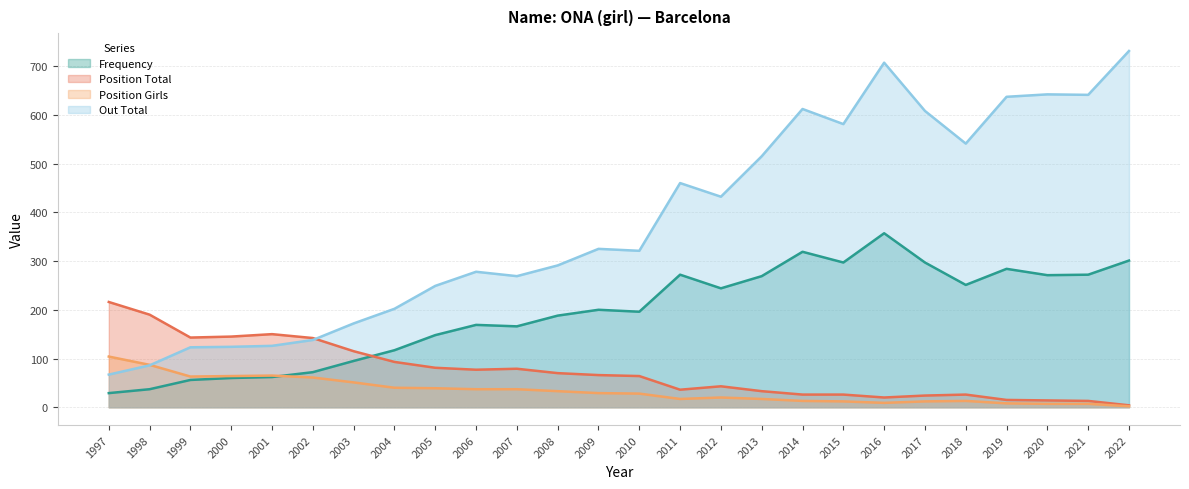

How many lines are shown in the chart?

4